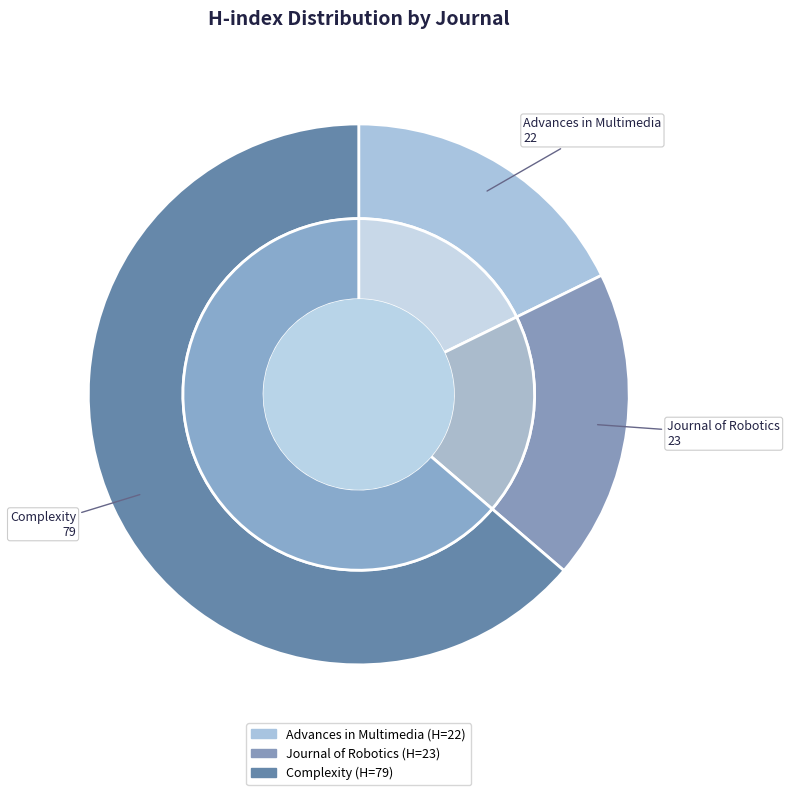

Is it true that Advances in Multimedia is 18% of the pie?

True